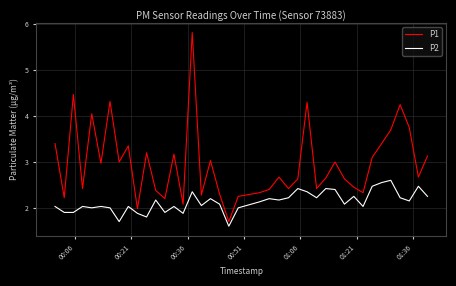

Which series has the largest total across all categories?

P1